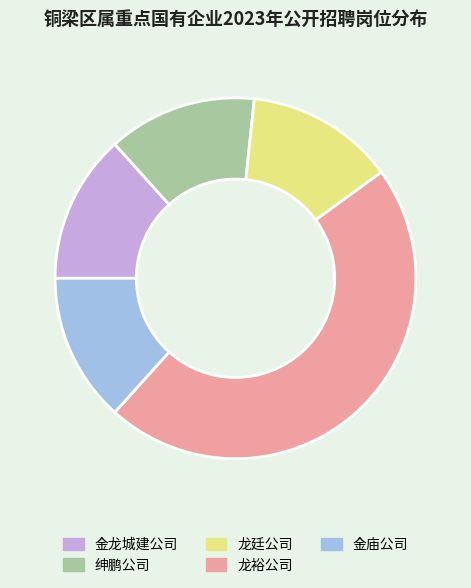

Is there a majority slice in this chart?

No